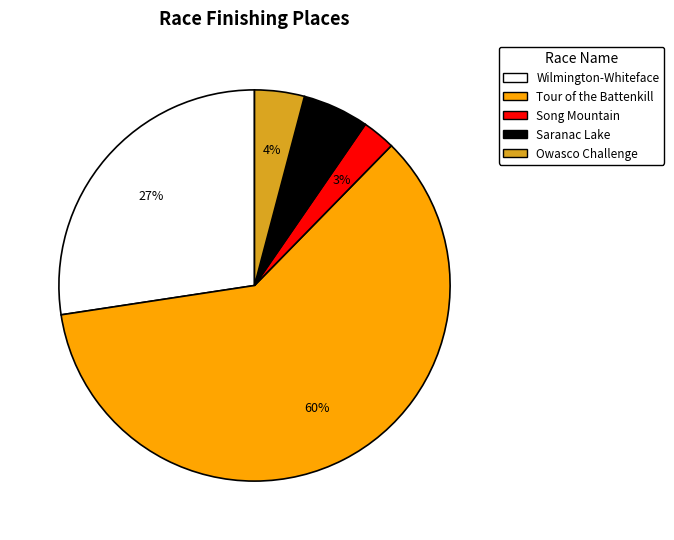

To the nearest percent, what is the average slice percentage?

20%